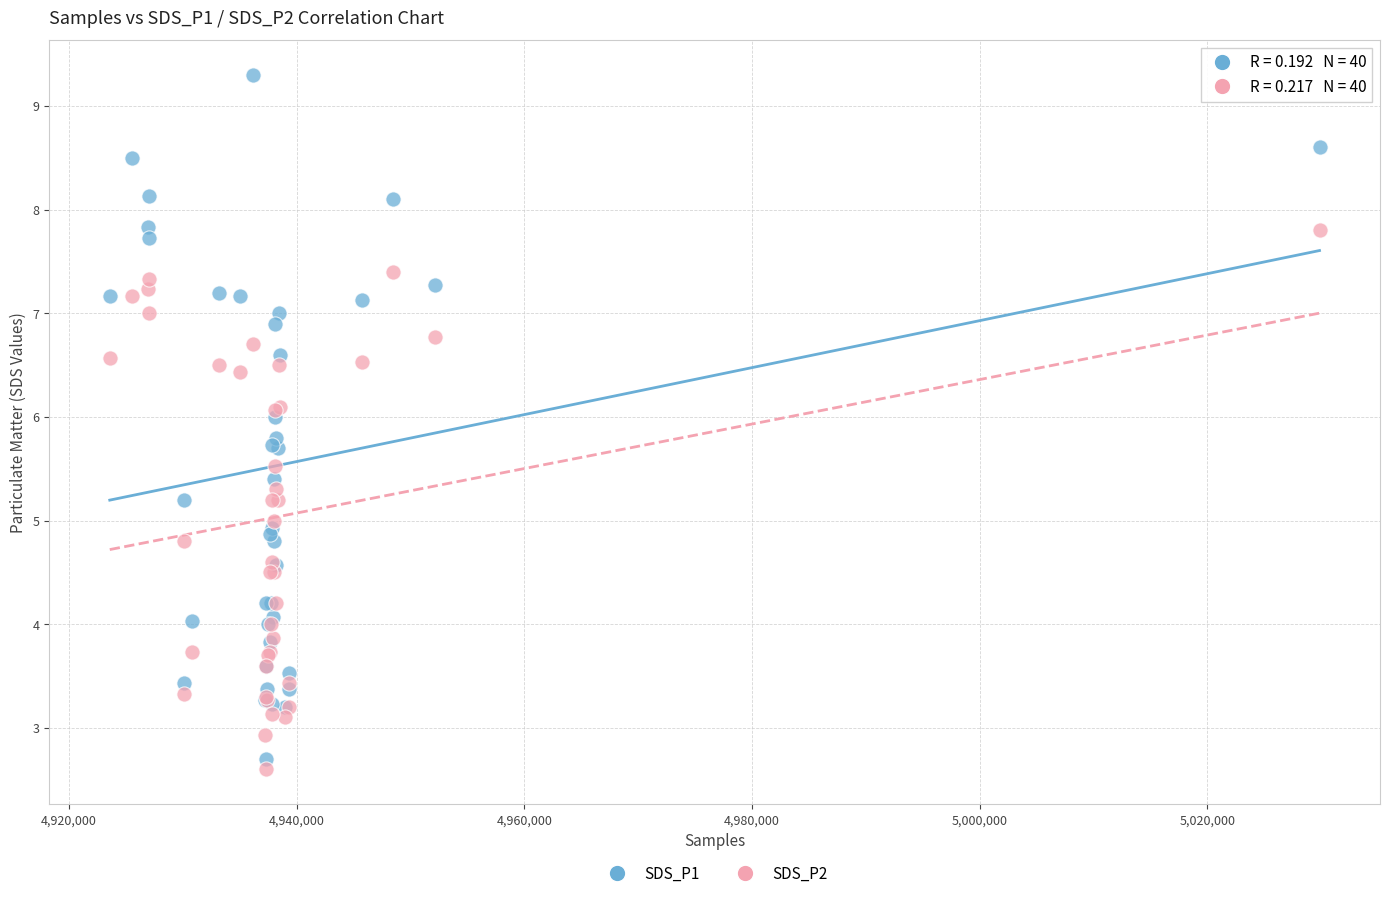

Which series reaches the minimum Y coordinate?

SDS_P2